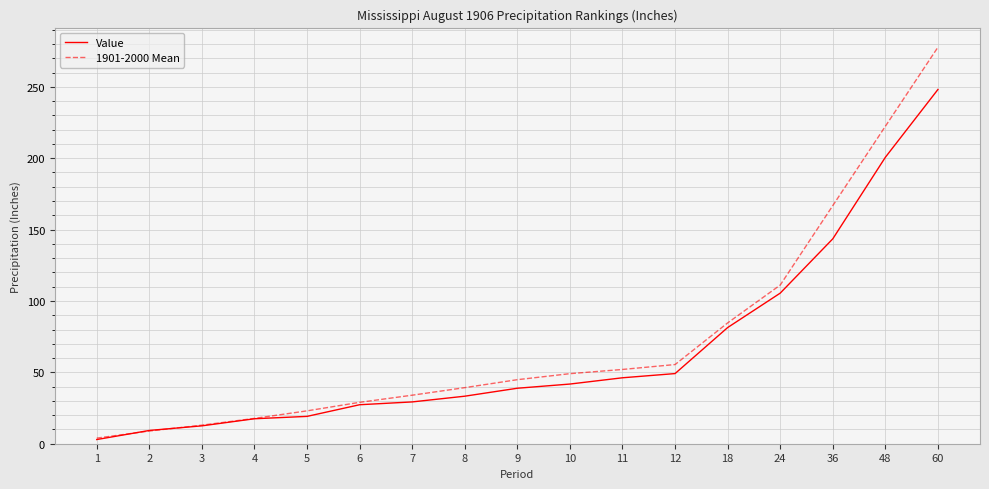

Is it true that Value equals 105.5 at 24?

True